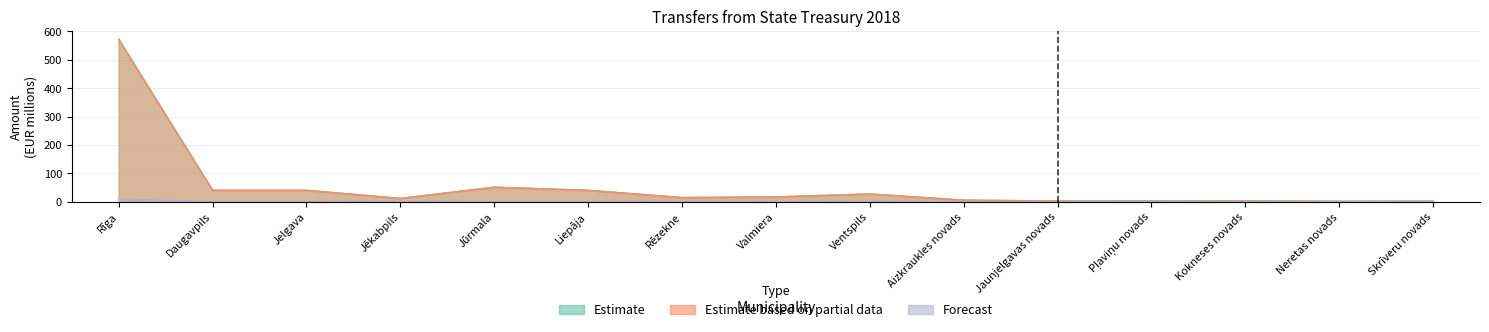

True or false: Estimate based on partial data and Estimate intersect in this chart.

False